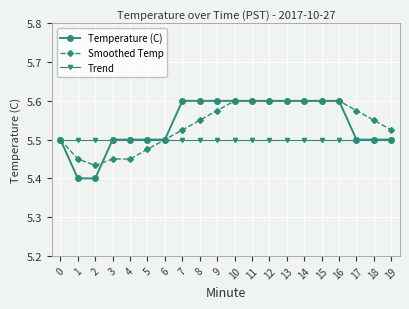

Which series changed the most between 5 and 15?

Smoothed Temp